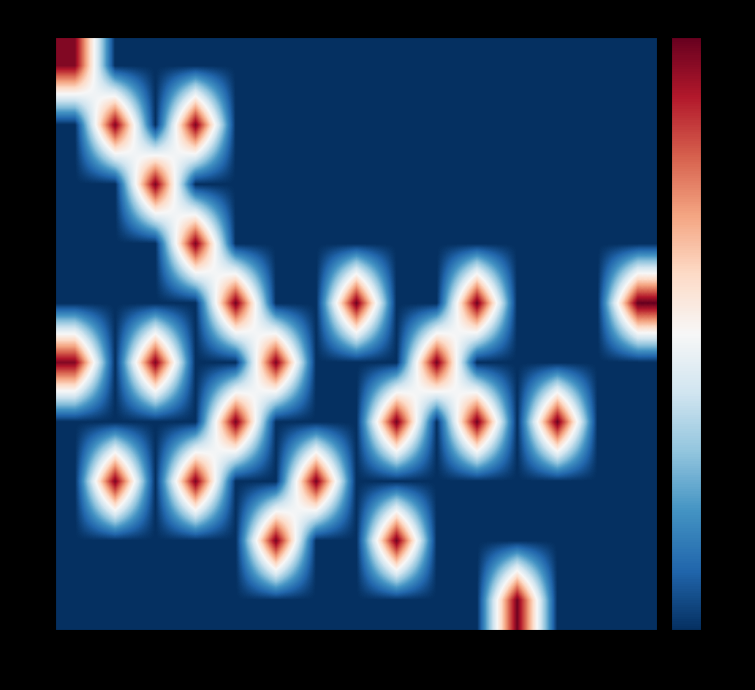

Reading left to right, list all the values displayed in this chart.

0: -70=13.3	-65=0.0	-60=0.0	-55=0.0	-50=0.0	-45=0.0	-40=0.0	-35=0.0	-30=0.0	-25=0.0	-20=0.0	-15=0.0	-10=0.0	-5=0.0	0=0.0
10: -70=0.0	-65=13.4	-60=0.0	-55=13.5	-50=0.0	-45=0.0	-40=0.0	-35=0.0	-30=0.0	-25=0.0	-20=0.0	-15=0.0	-10=0.0	-5=0.0	0=0.0
20: -70=0.0	-65=0.0	-60=13.5	-55=0.0	-50=0.0	-45=0.0	-40=0.0	-35=0.0	-30=0.0	-25=0.0	-20=0.0	-15=0.0	-10=0.0	-5=0.0	0=0.0
30: -70=0.0	-65=0.0	-60=0.0	-55=13.5	-50=0.0	-45=0.0	-40=0.0	-35=0.0	-30=0.0	-25=0.0	-20=0.0	-15=0.0	-10=0.0	-5=0.0	0=0.0
40: -70=0.0	-65=0.0	-60=0.0	-55=0.0	-50=13.7	-45=0.0	-40=0.0	-35=13.7	-30=0.0	-25=0.0	-20=13.7	-15=0.0	-10=0.0	-5=0.0	0=13.9
50: -70=13.3	-65=0.0	-60=13.5	-55=0.0	-50=0.0	-45=13.5	-40=0.0	-35=0.0	-30=0.0	-25=13.7	-20=0.0	-15=0.0	-10=0.0	-5=0.0	0=0.0
60: -70=0.0	-65=0.0	-60=0.0	-55=0.0	-50=13.6	-45=0.0	-40=0.0	-35=0.0	-30=13.7	-25=0.0	-20=13.7	-15=0.0	-10=13.8	-5=0.0	0=0.0
70: -70=0.0	-65=13.5	-60=0.0	-55=13.5	-50=0.0	-45=0.0	-40=13.6	-35=0.0	-30=0.0	-25=0.0	-20=0.0	-15=0.0	-10=0.0	-5=0.0	0=0.0
80: -70=0.0	-65=0.0	-60=0.0	-55=0.0	-50=0.0	-45=13.6	-40=0.0	-35=0.0	-30=13.7	-25=0.0	-20=0.0	-15=0.0	-10=0.0	-5=0.0	0=0.0
90: -70=0.0	-65=0.0	-60=0.0	-55=0.0	-50=0.0	-45=0.0	-40=0.0	-35=0.0	-30=0.0	-25=0.0	-20=0.0	-15=13.7	-10=0.0	-5=0.0	0=0.0